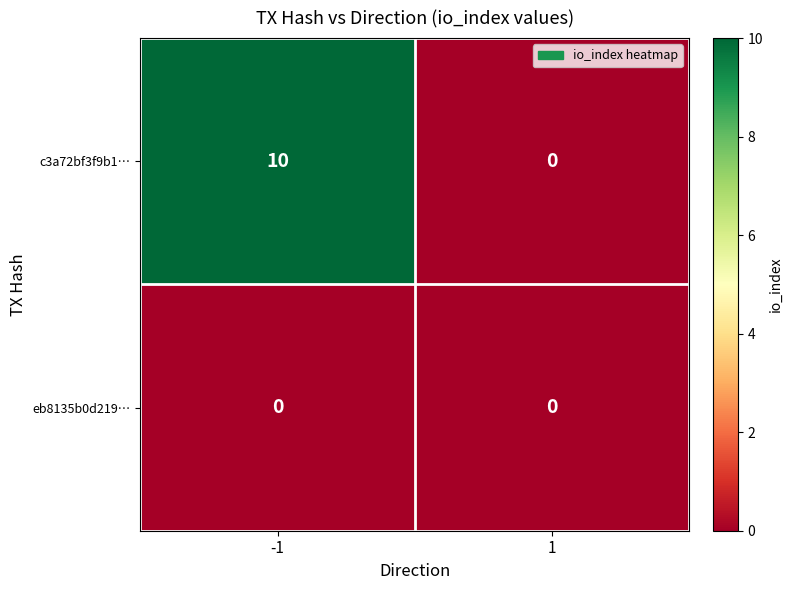

What is the difference between the maximum and minimum values in the c3a72bf3f9b1… series?

10